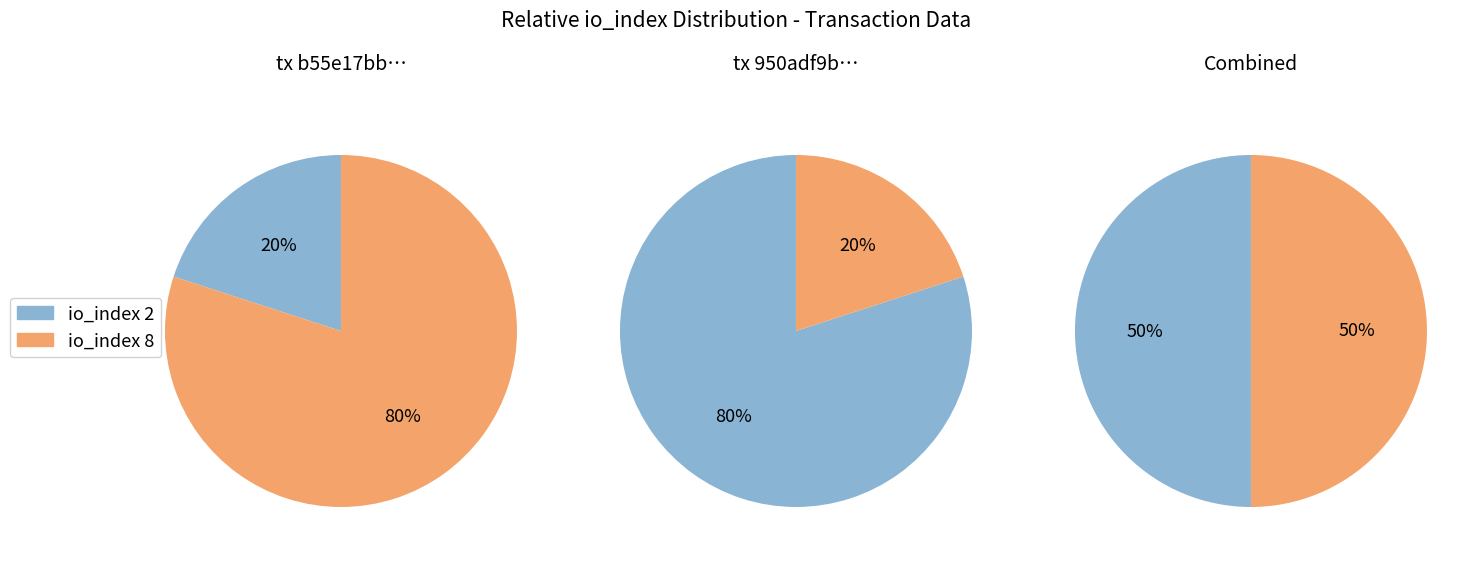

What percentage is the io_index=2 slice, to the nearest percent?

20%